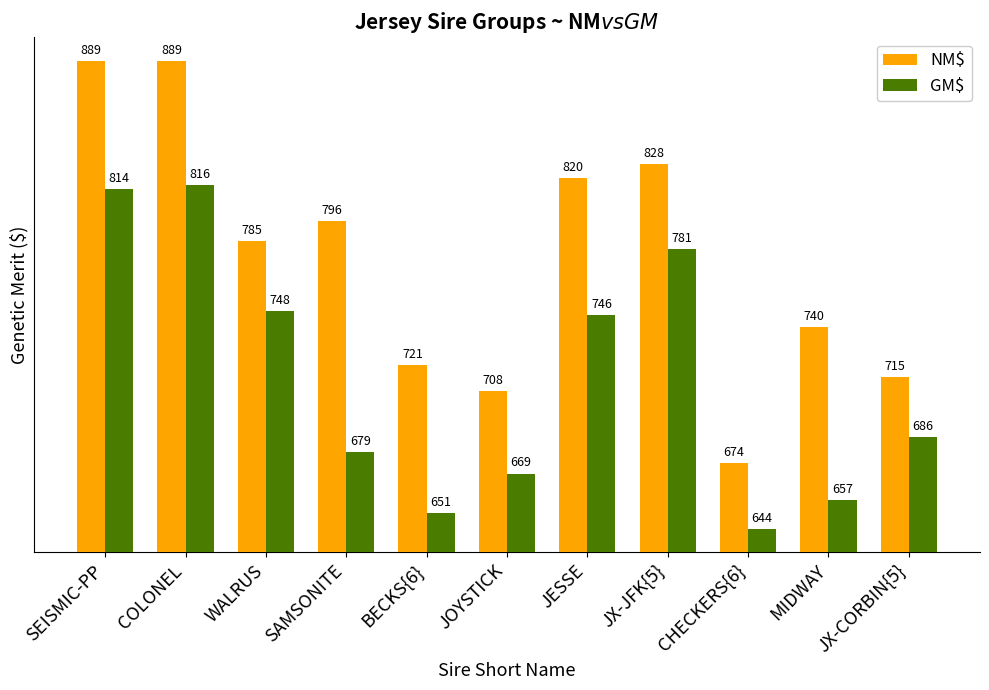

At how many categories does at least one series exceed 858?

2